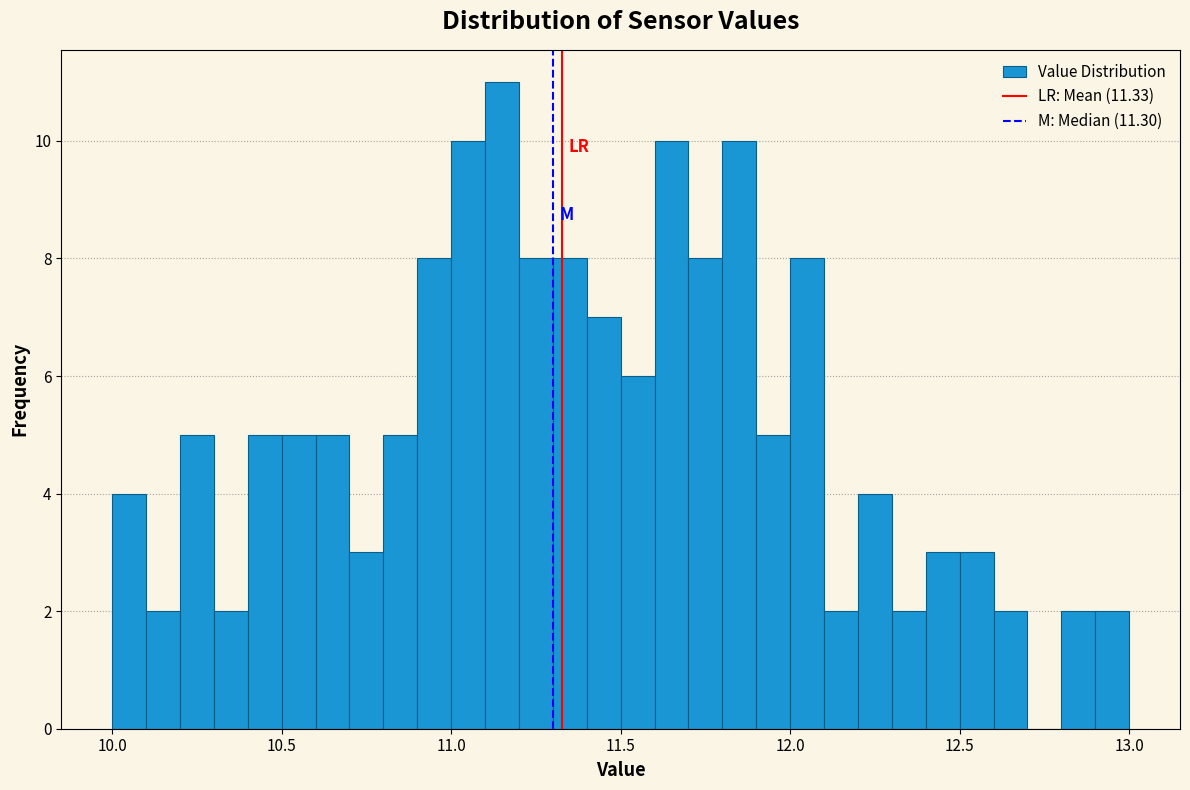

Read against the x-axis, roughly where is the centre of the tallest bar?

11.15